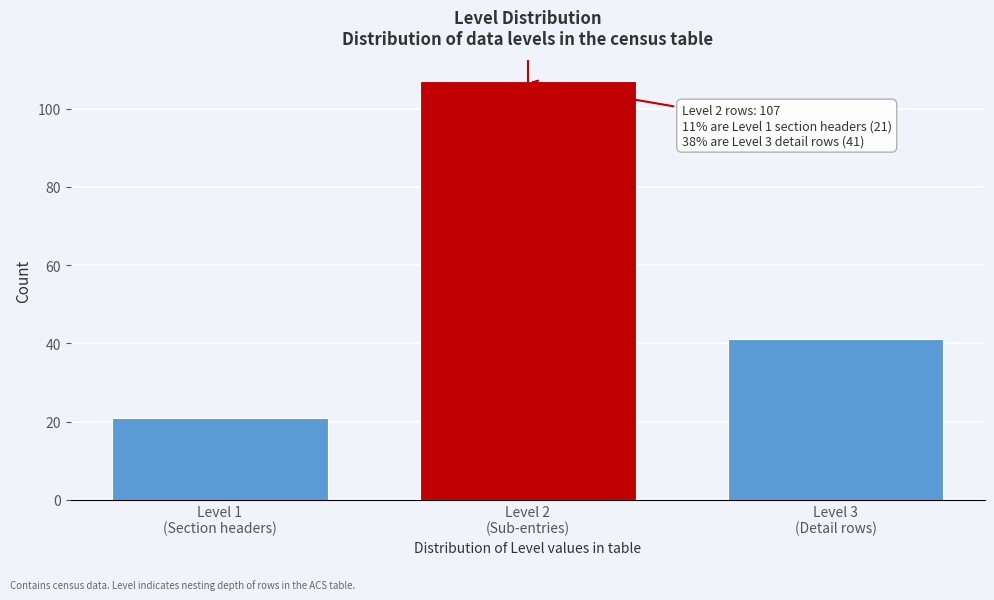

Reading right to left, extract all data points from this chart.

41	107	21